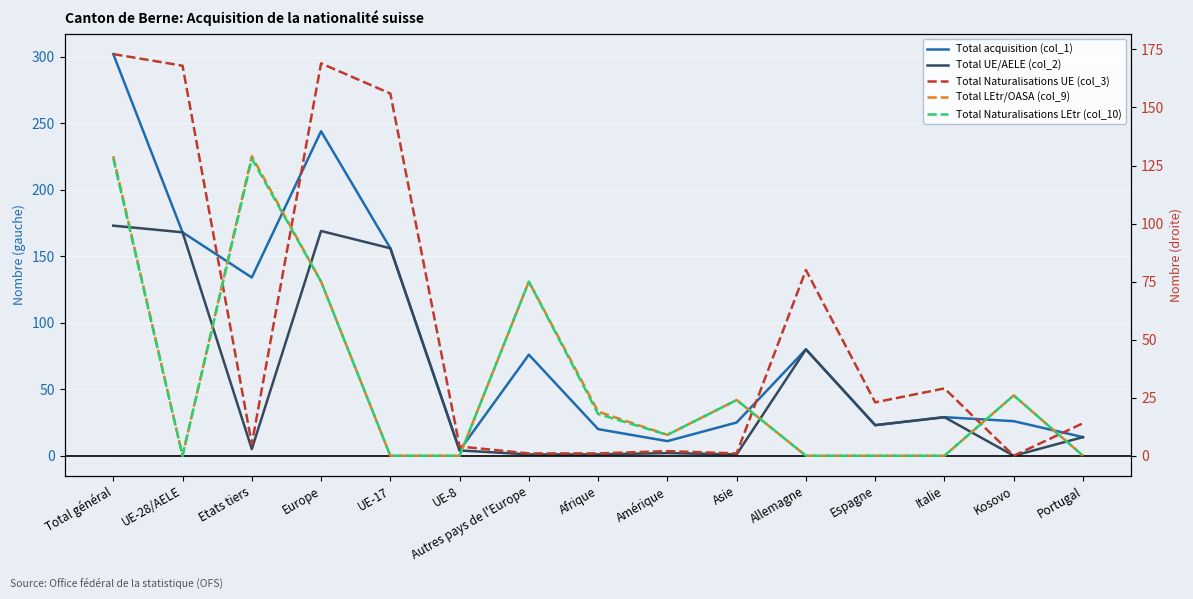

At Afrique, list the series in order from largest to smallest.

Total acquisition (col_1), Total LEtr/OASA (col_9), Total Naturalisations LEtr (col_10), Total UE/AELE (col_2), Total Naturalisations UE (col_3)